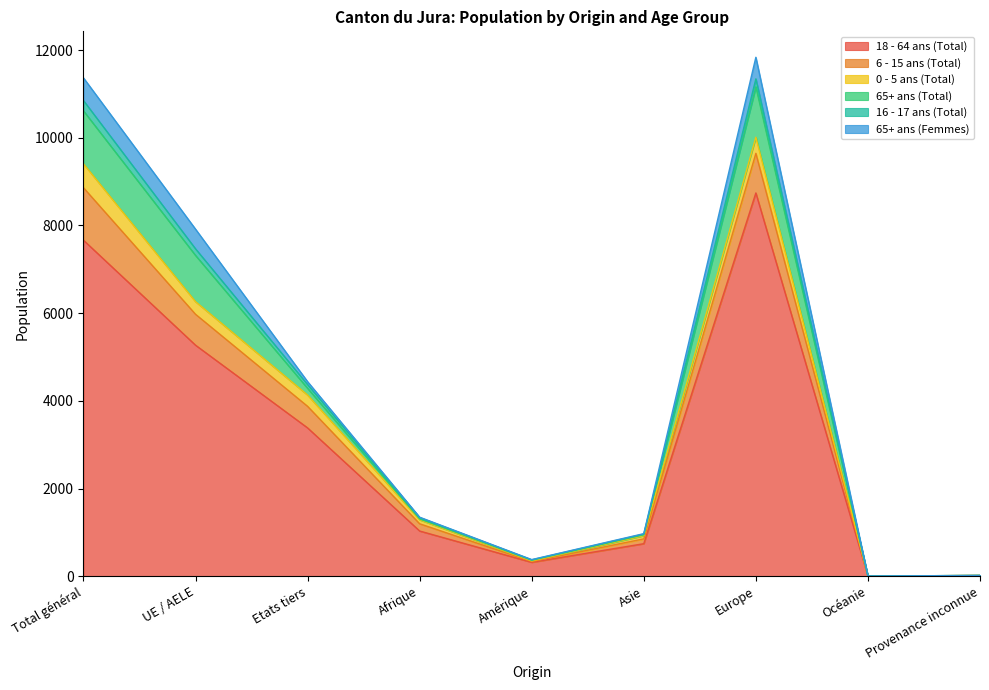

Rank the categories by 65+ ans (Femmes) value from highest to lowest.

Total général, Europe, UE / AELE, Etats tiers, Asie, Afrique, Amérique, Océanie, Provenance inconnue